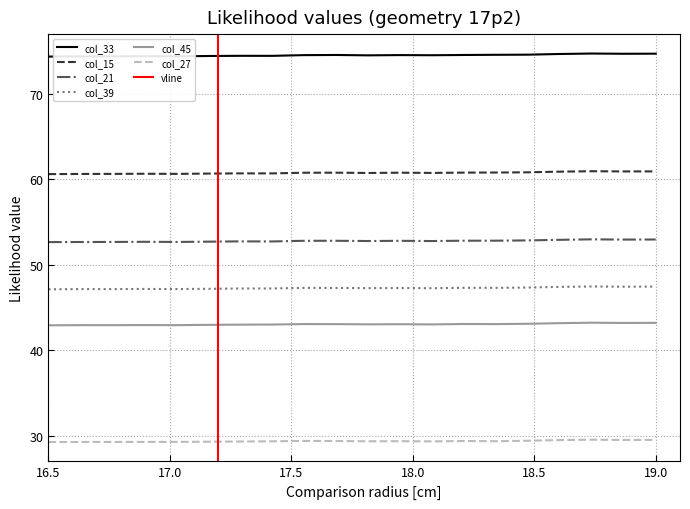

True or false: col_39 and col_33 intersect in this chart.

False